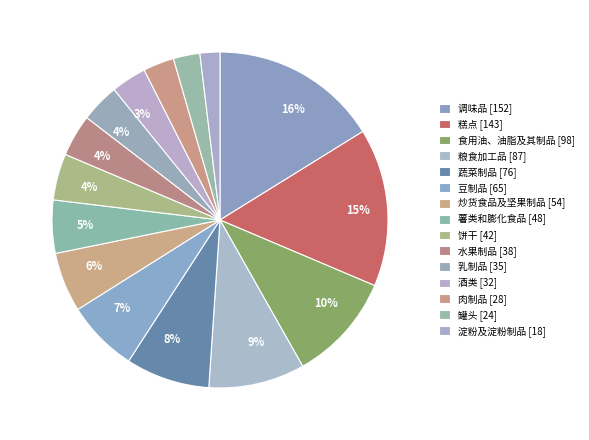

Which category has the smallest portion of the pie?

淀粉及淀粉制品